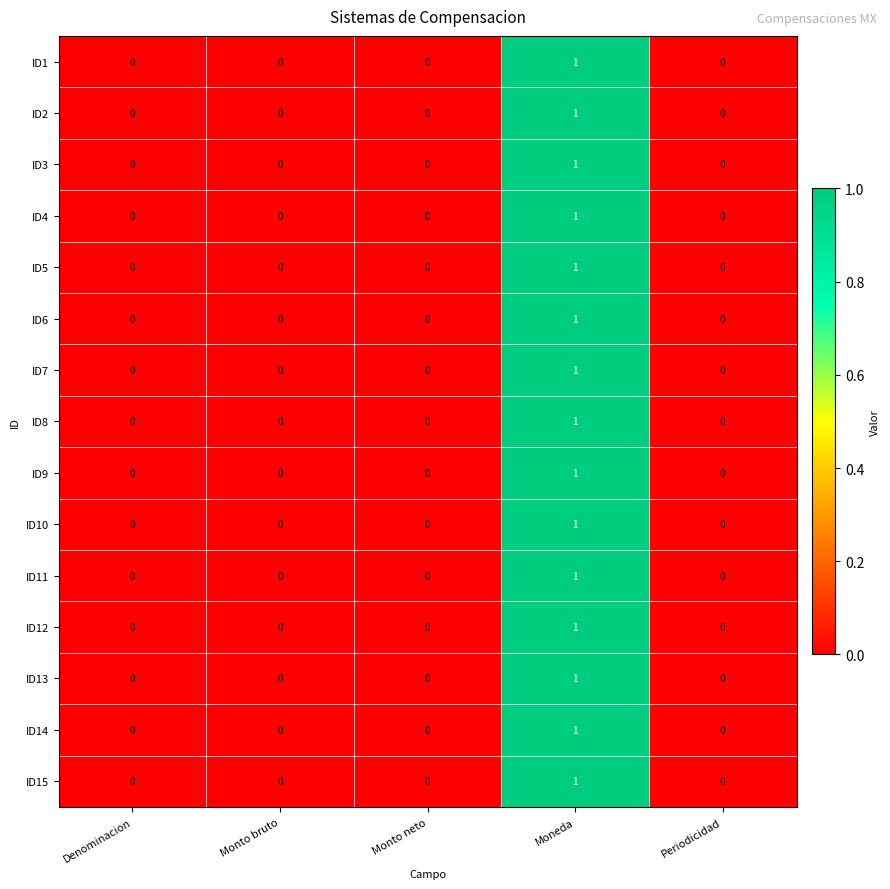

At which category is the sum across all series the highest?

Moneda